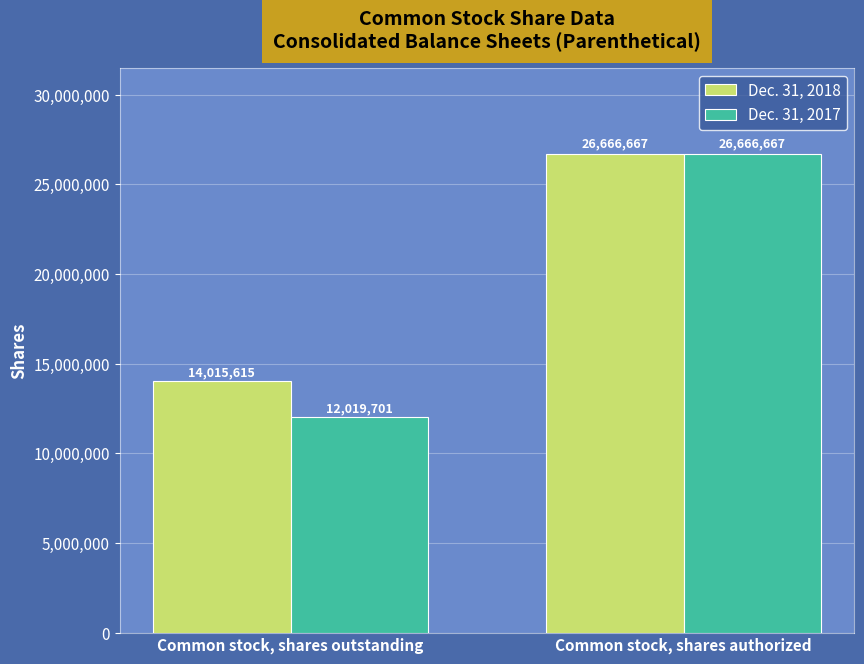

Reading left to right, transcribe all the data shown in this chart.

Dec. 31, 2018: 14015615	26666667
Dec. 31, 2017: 12019701	26666667